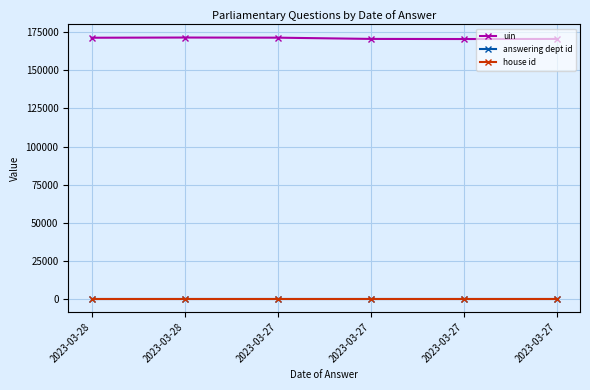

Count the number of data series in this chart.

3